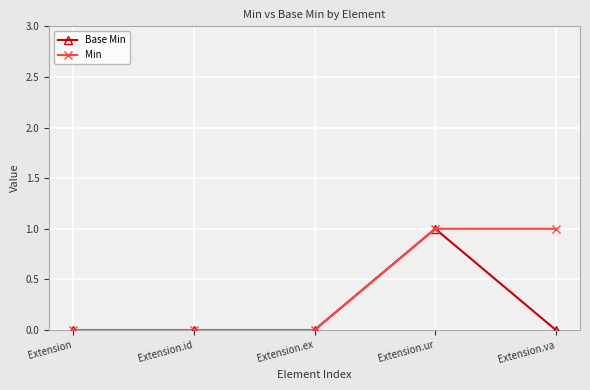

The Base Min series shows 1 at Extension.va. True or false?

False